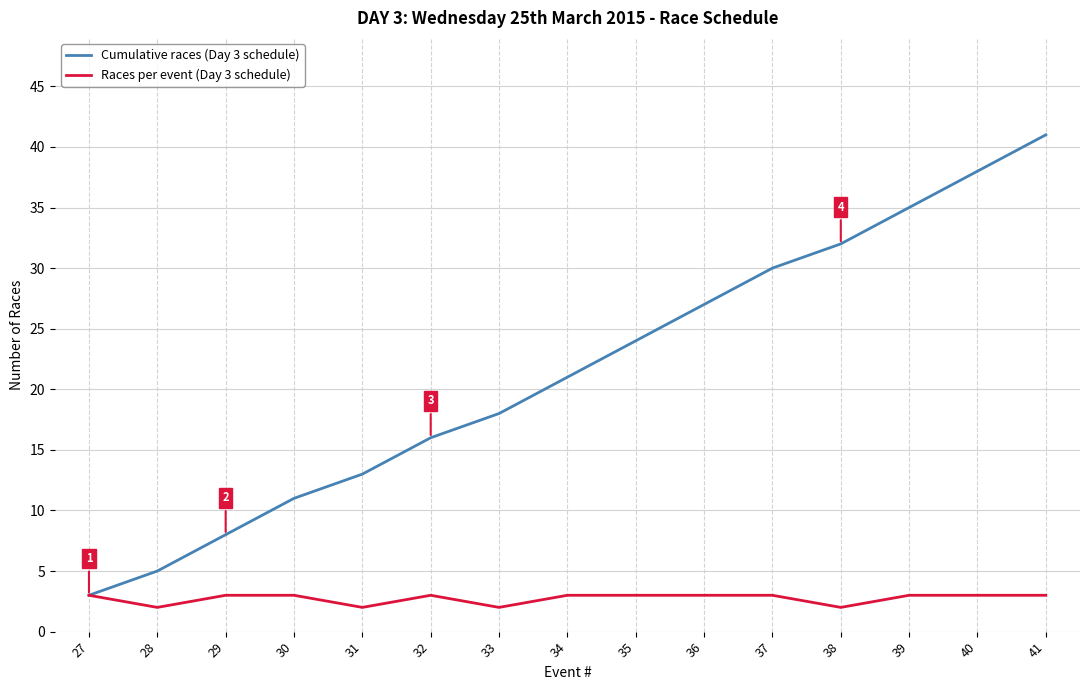

What is the difference between the highest and lowest values at 29?

5